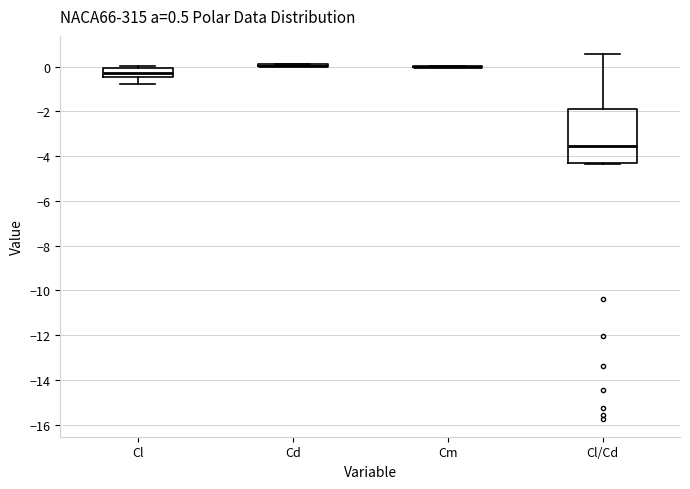

Comparing the boxes themselves (not the whiskers), which one is the tallest?

Cl/Cd